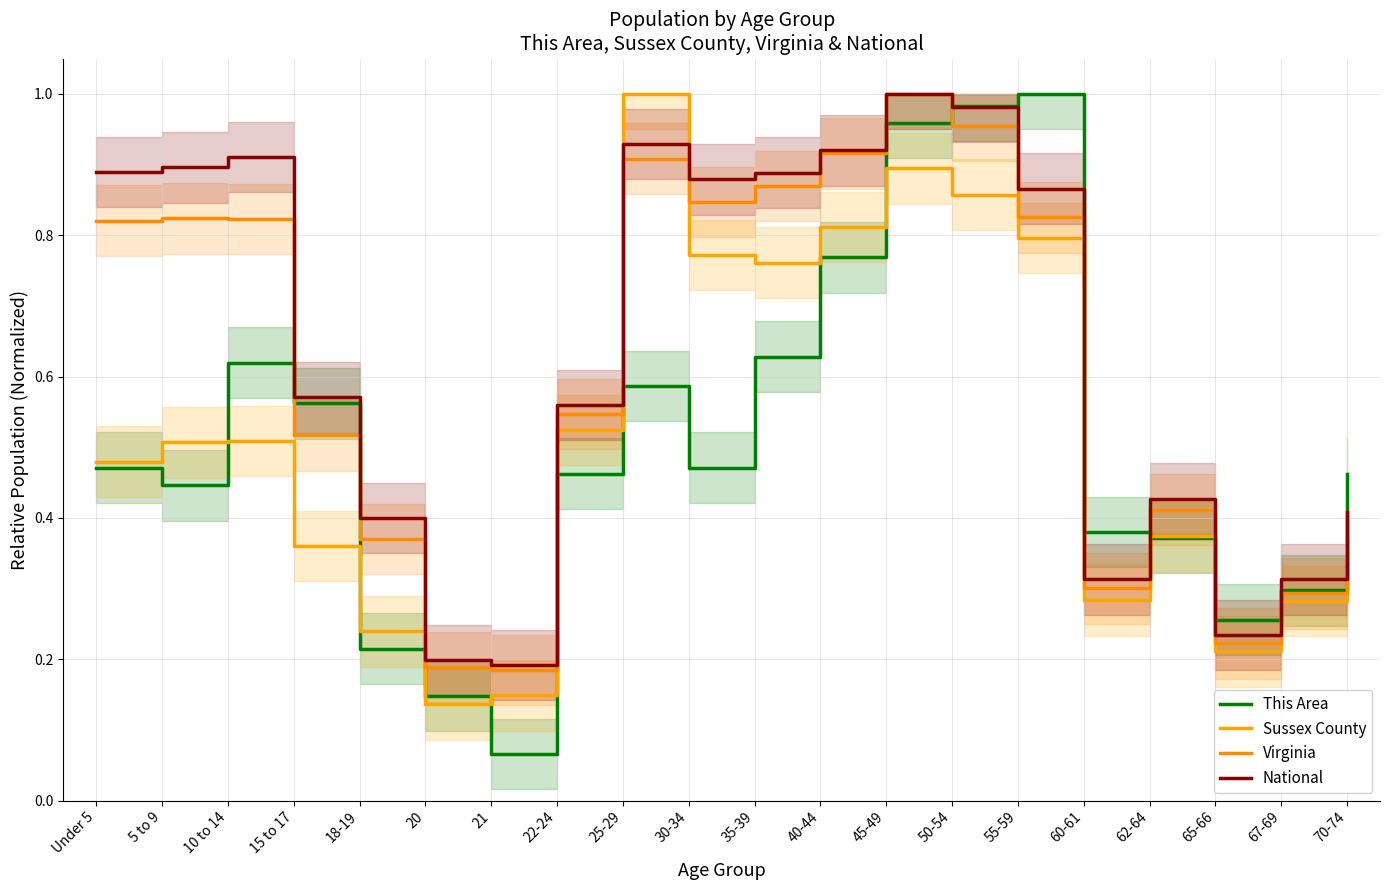

Is it true that National equals 0.2 at 62-64?

False